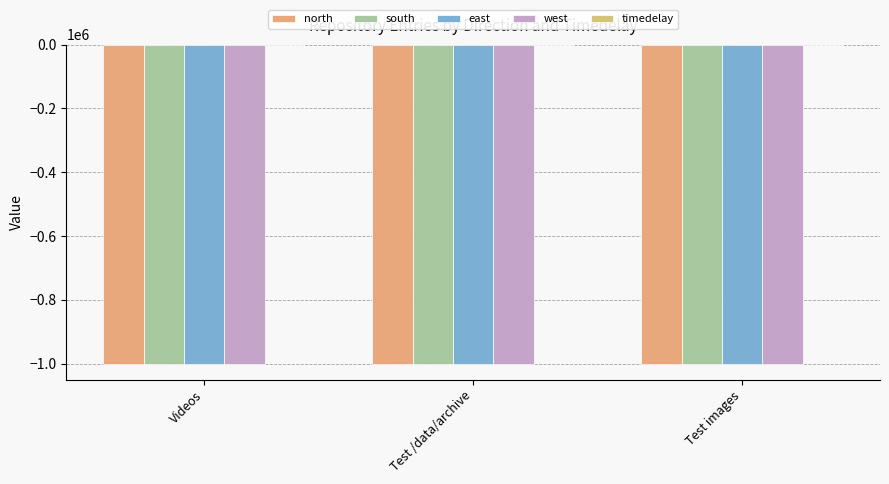

Which series has the largest total across all categories?

timedelay